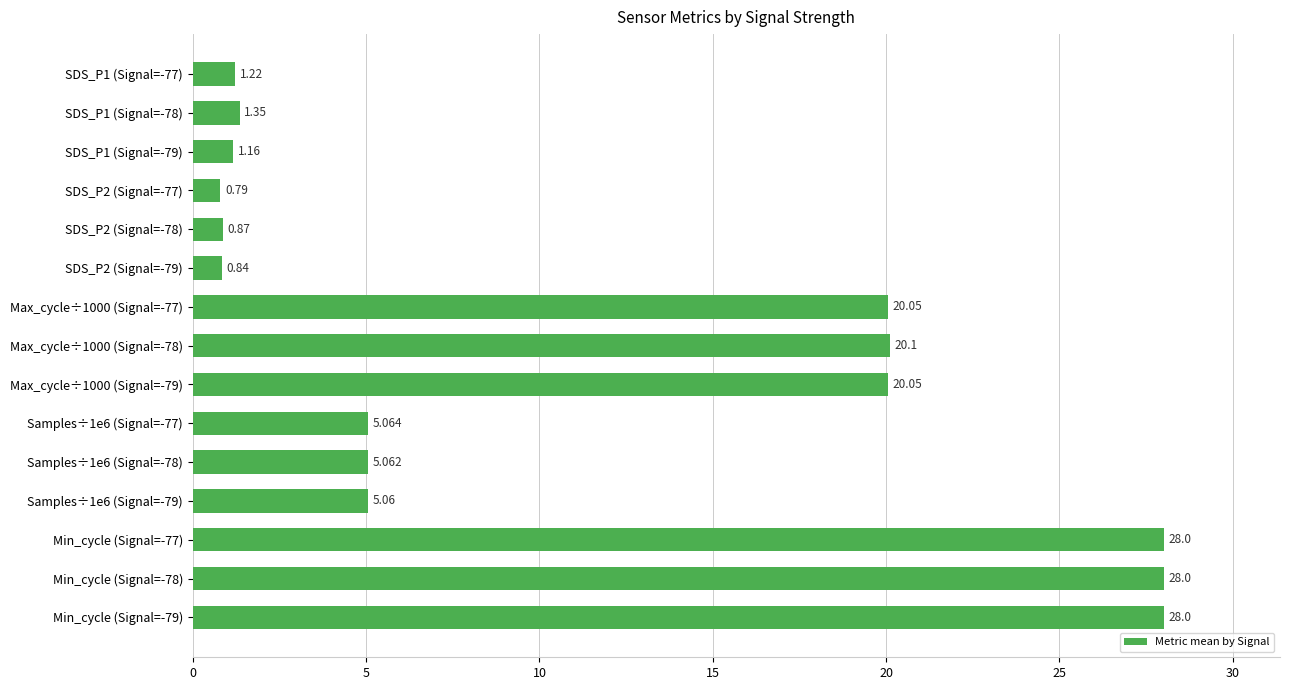

How many distinct data groups are displayed?

1